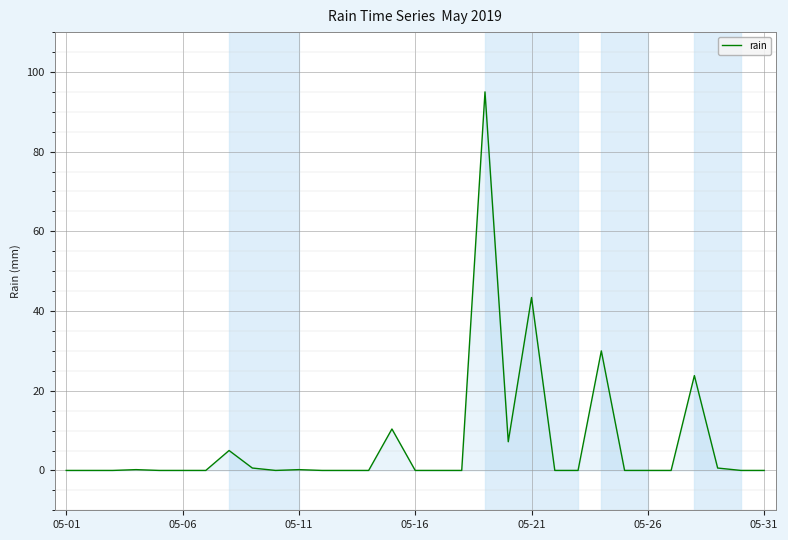

How many lines are shown in the chart?

1